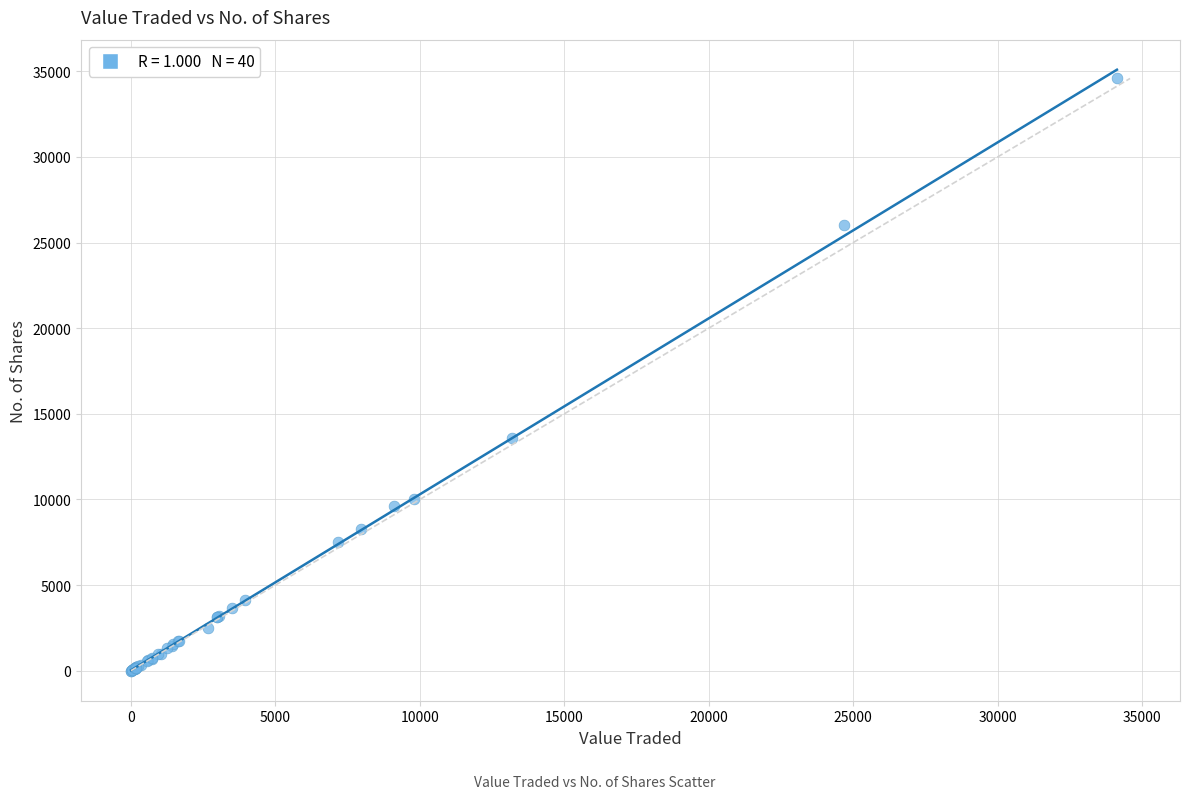

What Y value in the scatter plot is closest to 17294?

13600